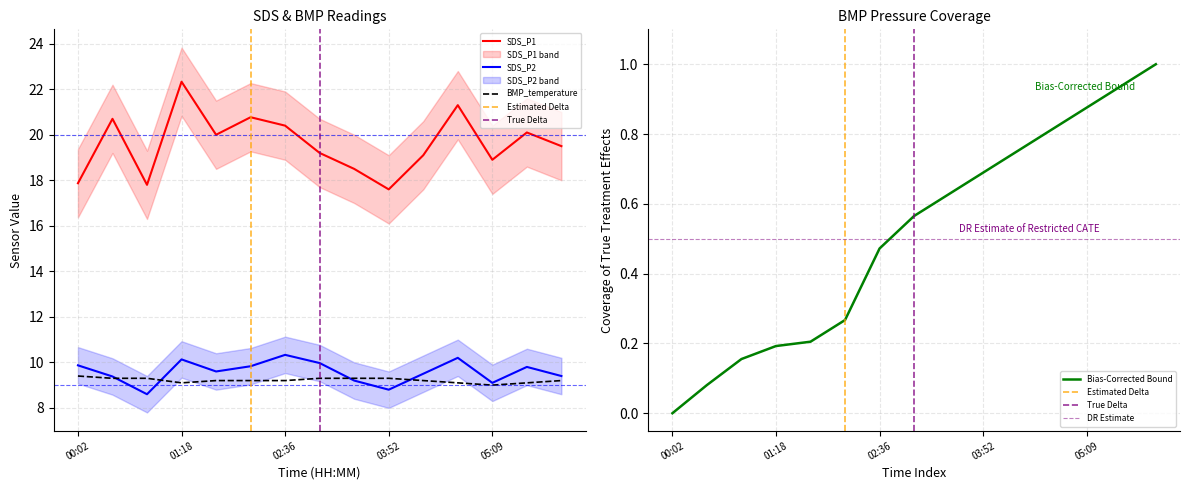

How many categories are shown in the chart?

15